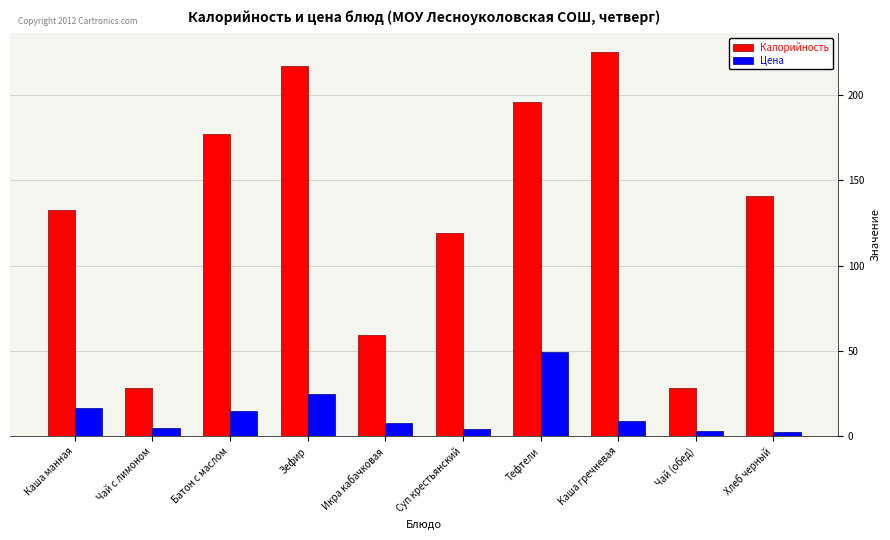

Which series has the largest total across all categories?

Калорийность